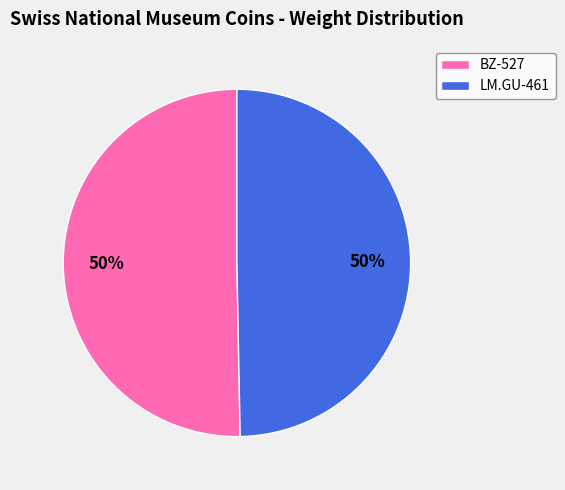

How many slices are in this pie chart?

2